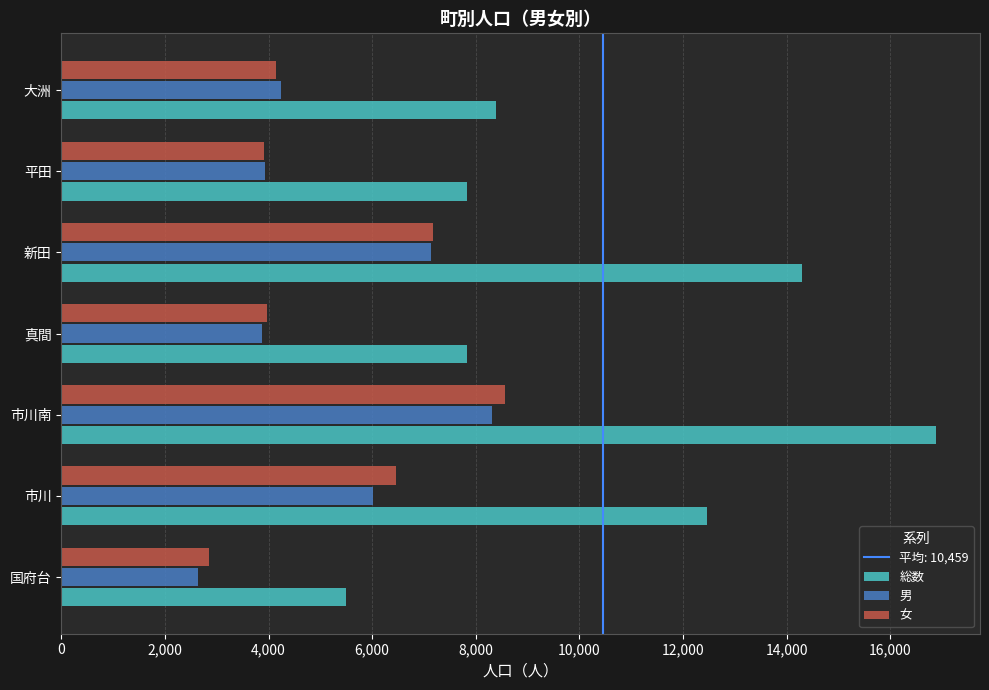

At which label is 女 closest to 5713?

市川